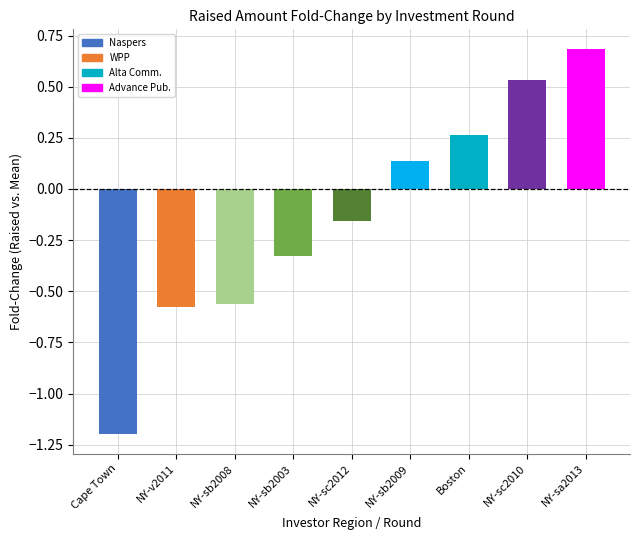

List the labels in order of value, smallest first.

Cape Town, New York (venture 2011), New York (series-b 2008), New York (series-b 2003), New York (series-c+ 2012), New York (series-b 2009), Boston, New York (series-c+ 2010), New York (series-a 2013)